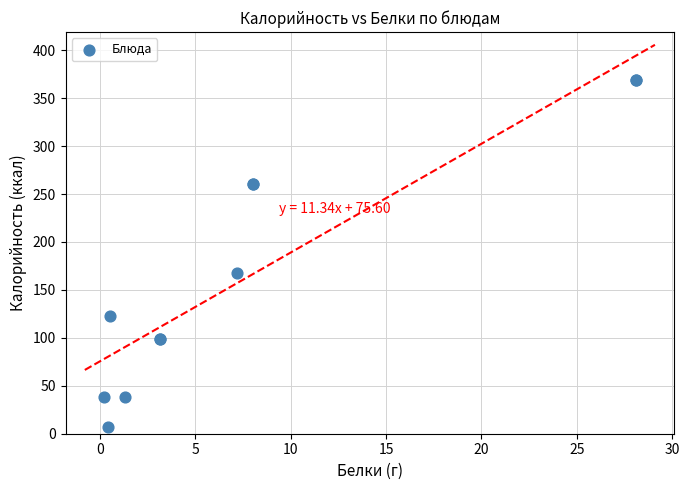

What Y value in the scatter plot is closest to 188?

168.0